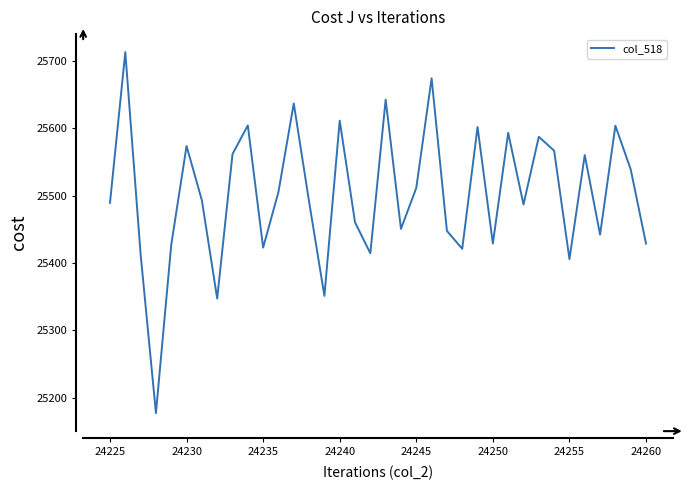

What is the difference between the maximum and minimum values?

535.5